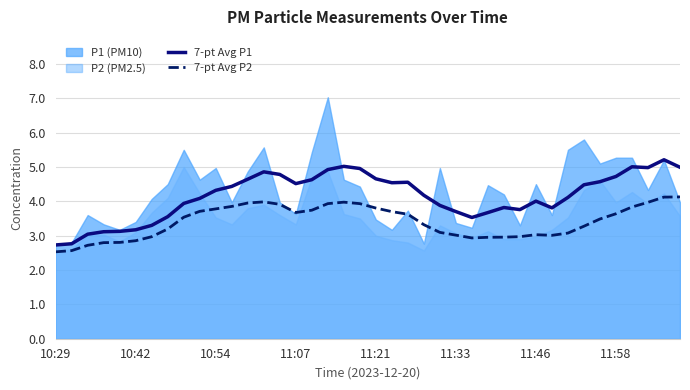

True or false: 7-pt Avg P1 and 7-pt Avg P2 cross at least once.

False